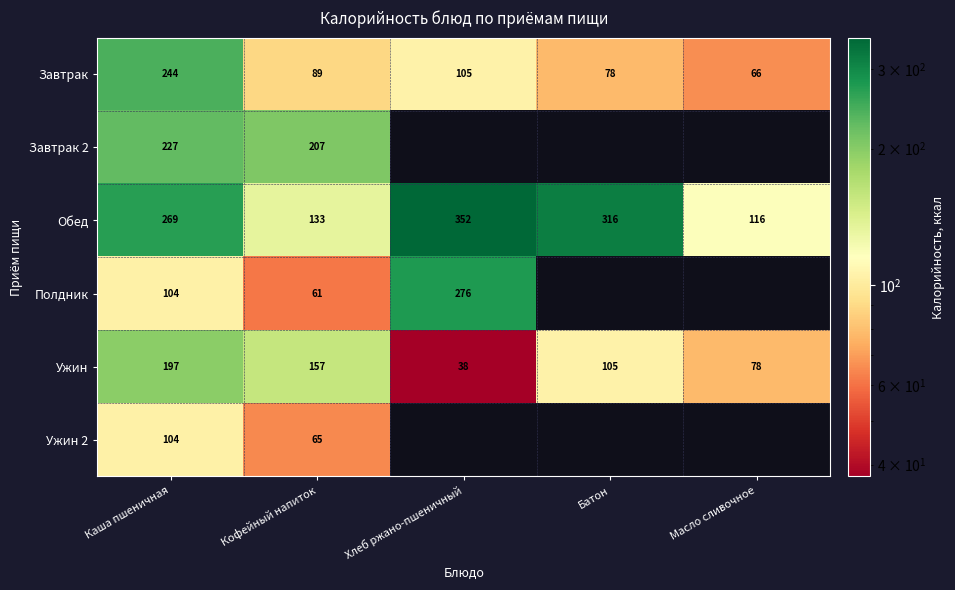

Where does the Ужин series first go above 105?

Каша пшеничная